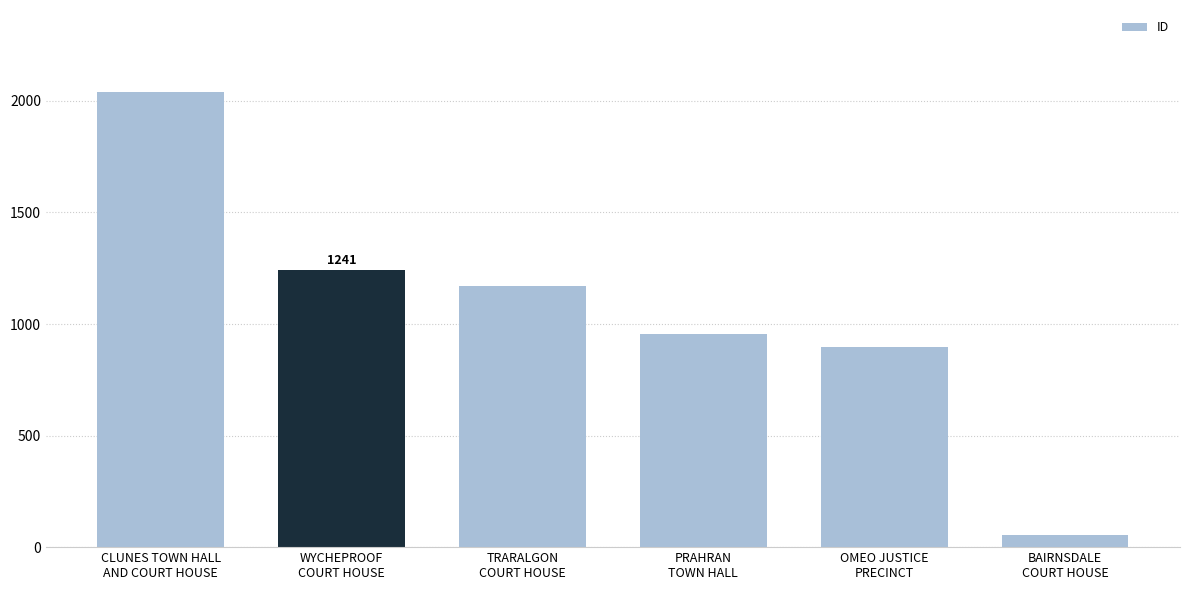

Are the bars horizontal?

No